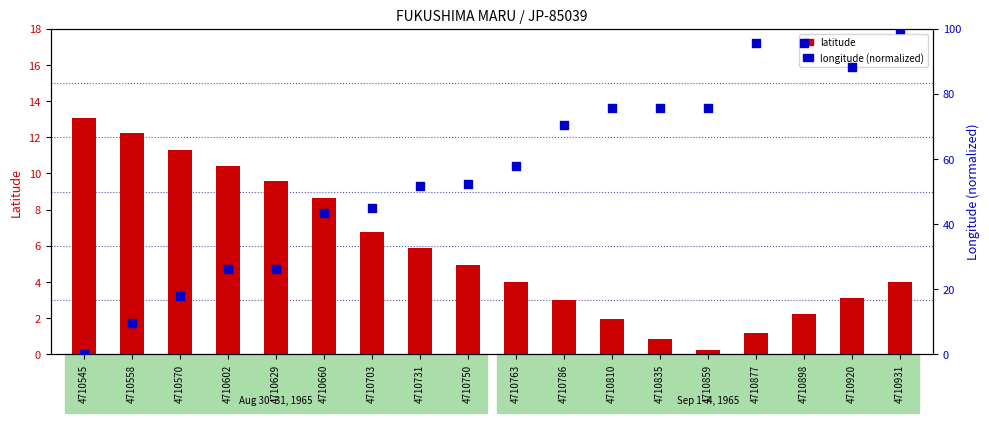

Which series reaches the minimum Y coordinate?

longitude (normalized)